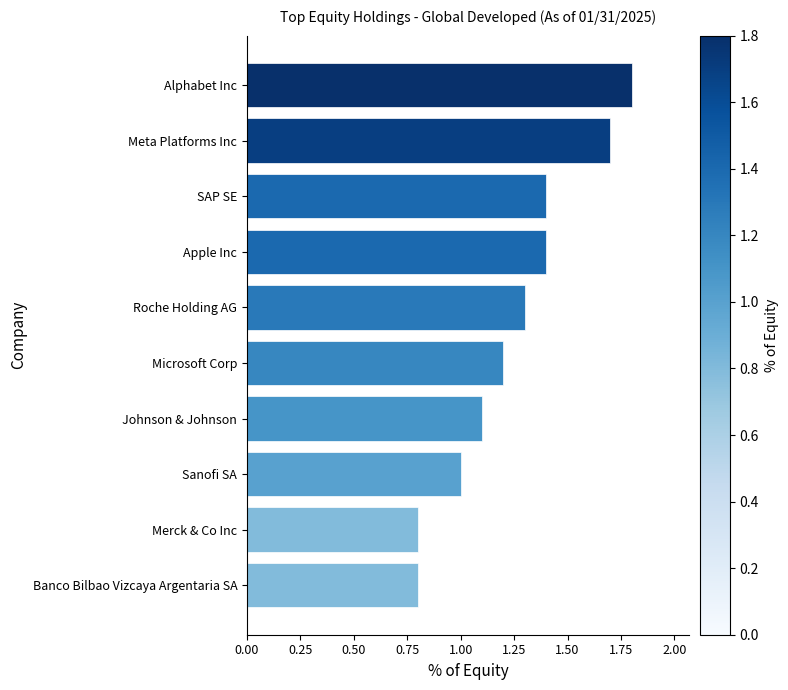

Count the number of data series in this chart.

1